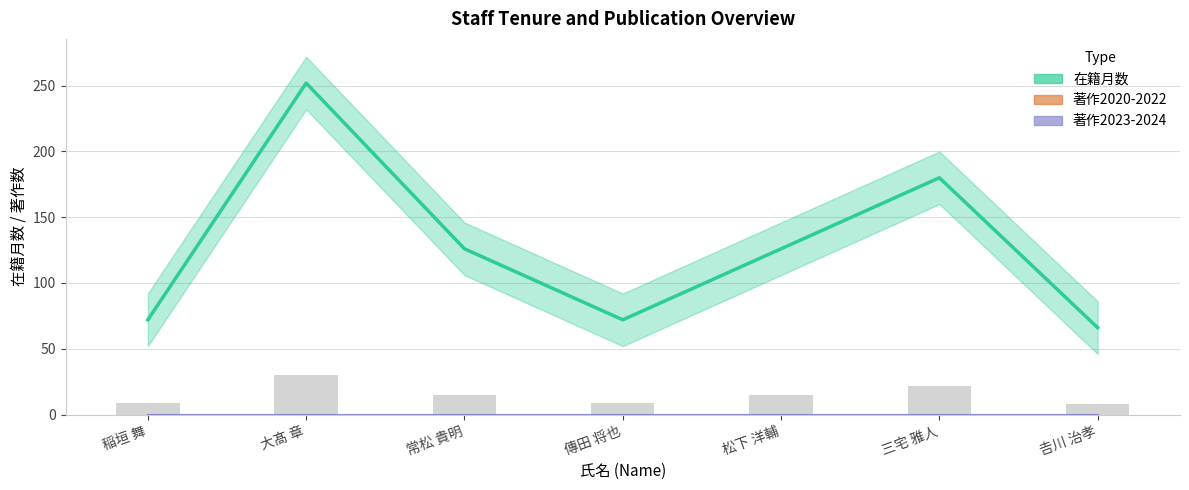

What is the change in value from 稲垣 舞 to 𠮷川 治孝?

-6